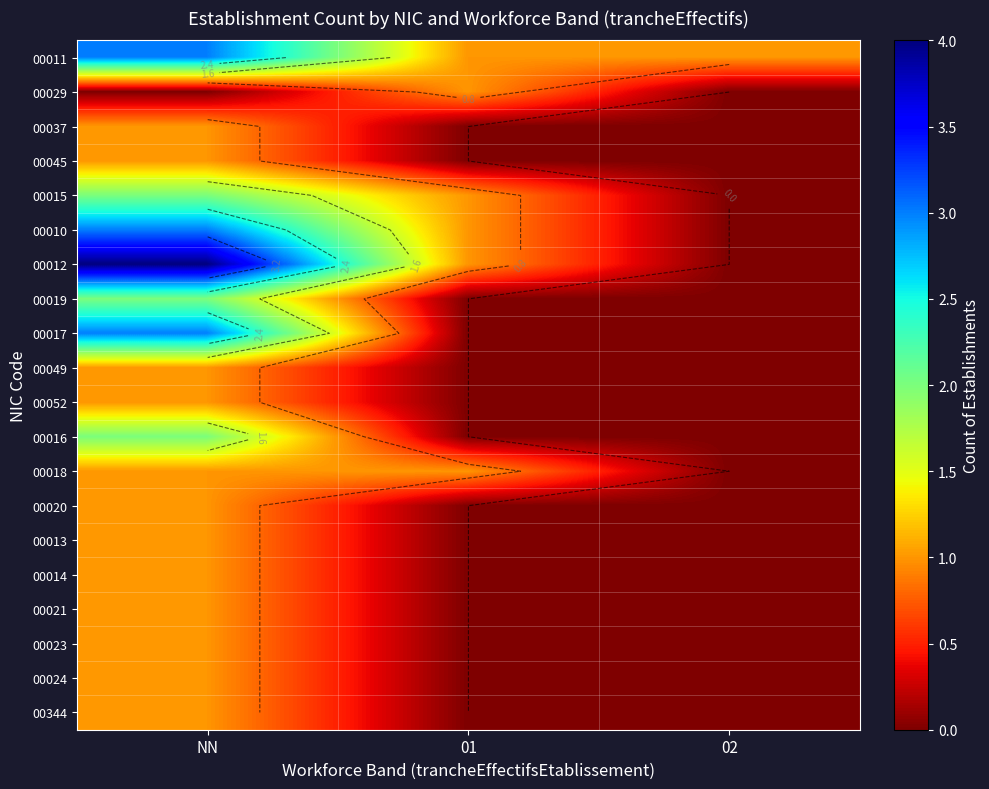

Which label corresponds to the largest value in the chart?

NN